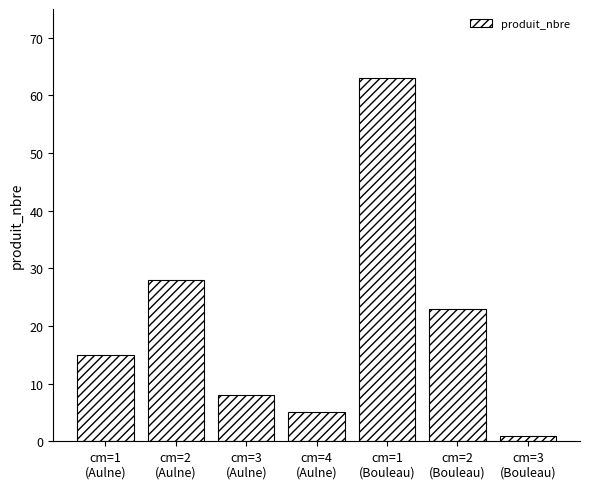

True or false: the data shows 23 at cm=2
(Bouleau).

True